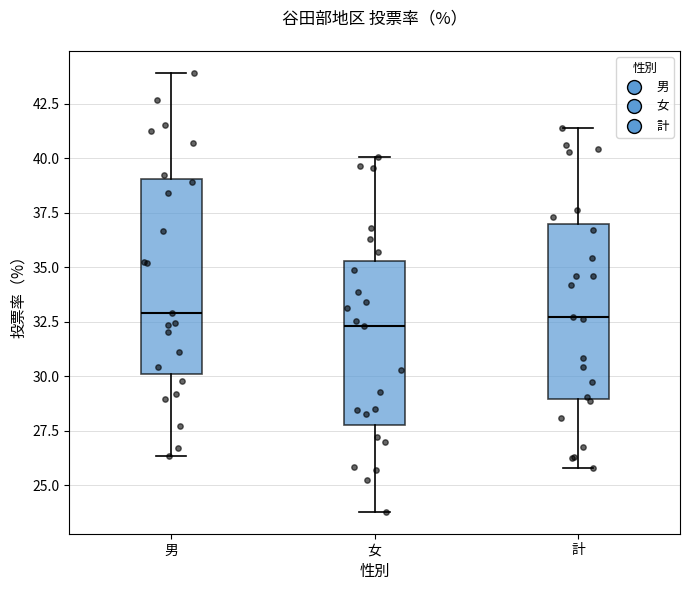

Comparing the boxes themselves (not the whiskers), which one is the tallest?

男